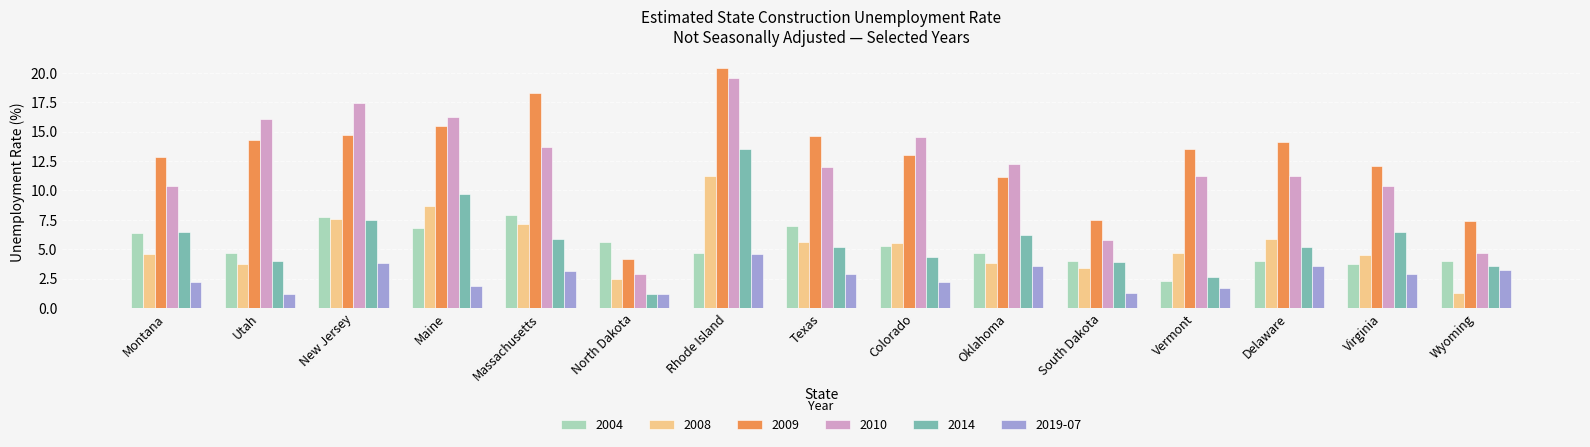

List the series in order of their peak value, highest first.

2009, 2010, 2014, 2008, 2004, 2019-07